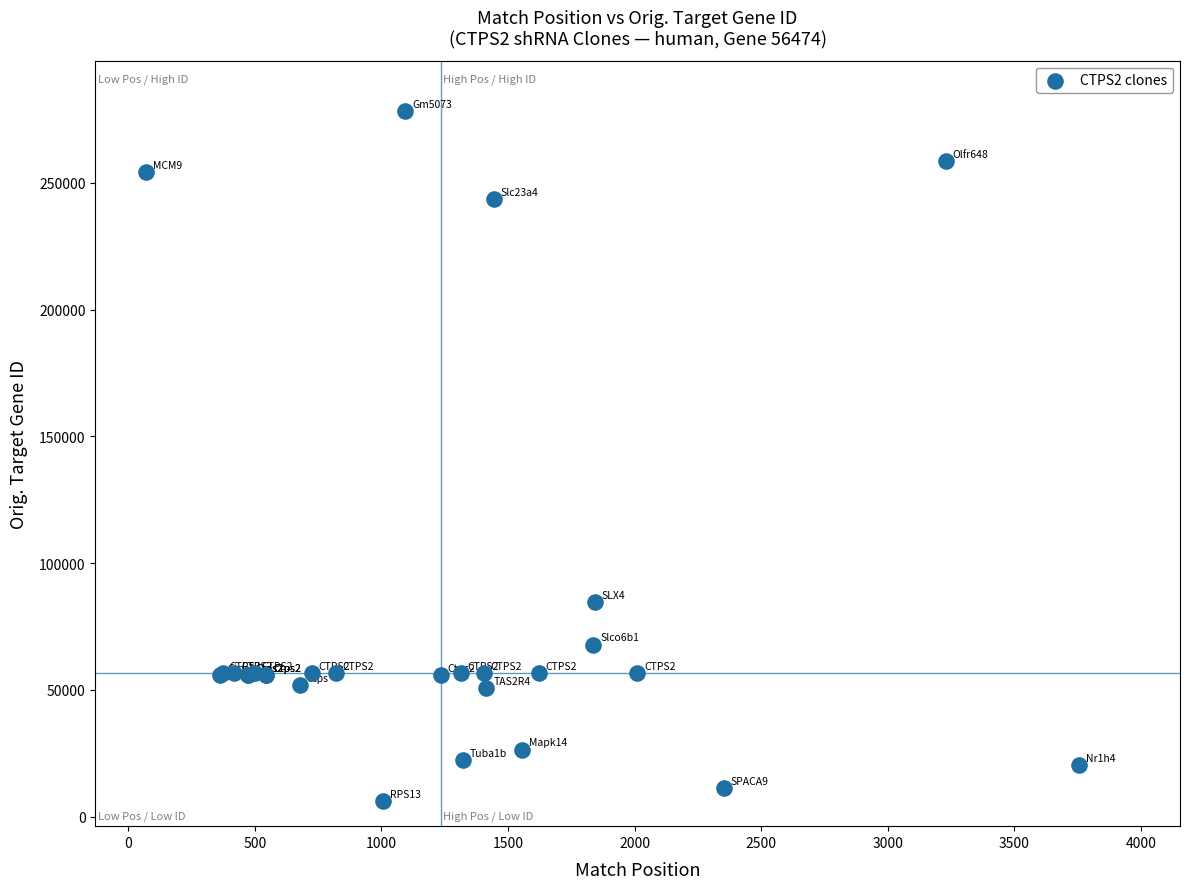

What Y value in the scatter plot is closest to 142194?

84464